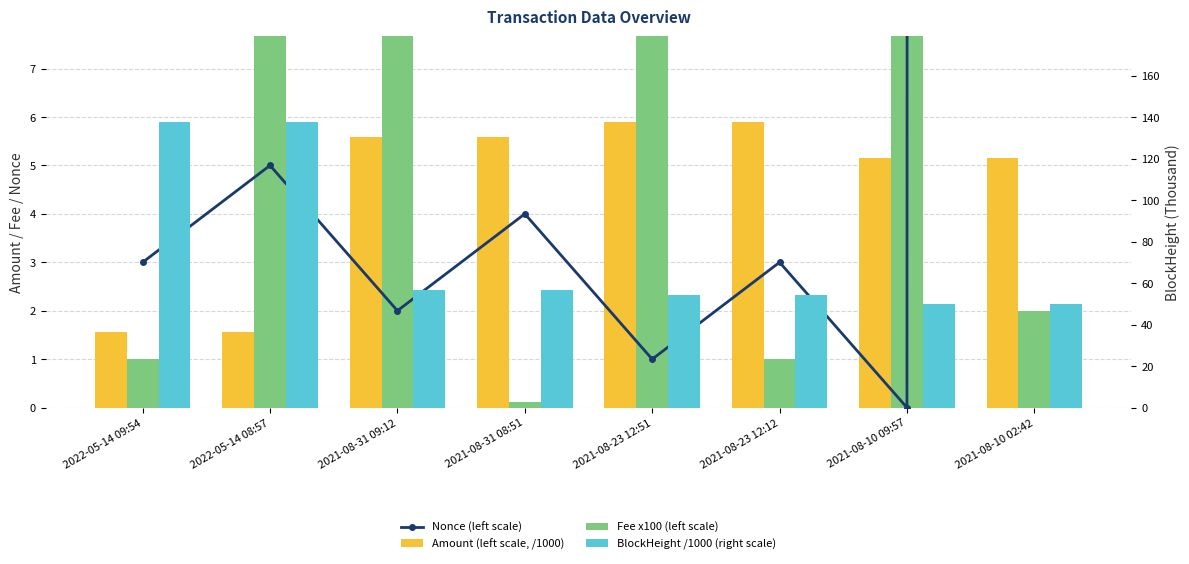

What position from the left is 2021-08-23 12:12?

6